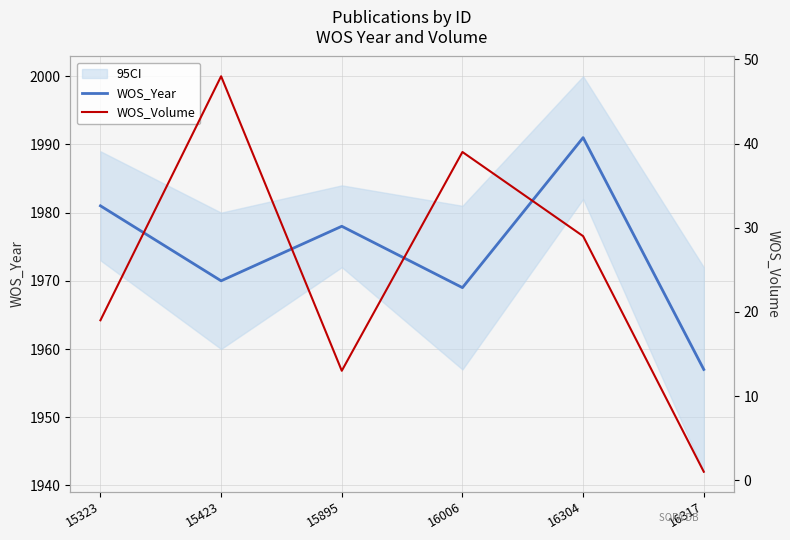

Rank the series at 15323 from lowest to highest value.

WOS_Volume, WOS_Year